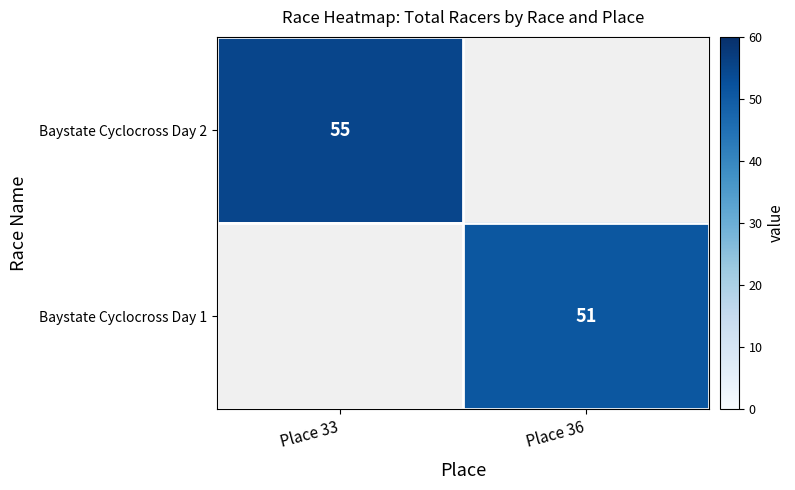

Which has a higher value, Place 36 or Place 33?

Place 33